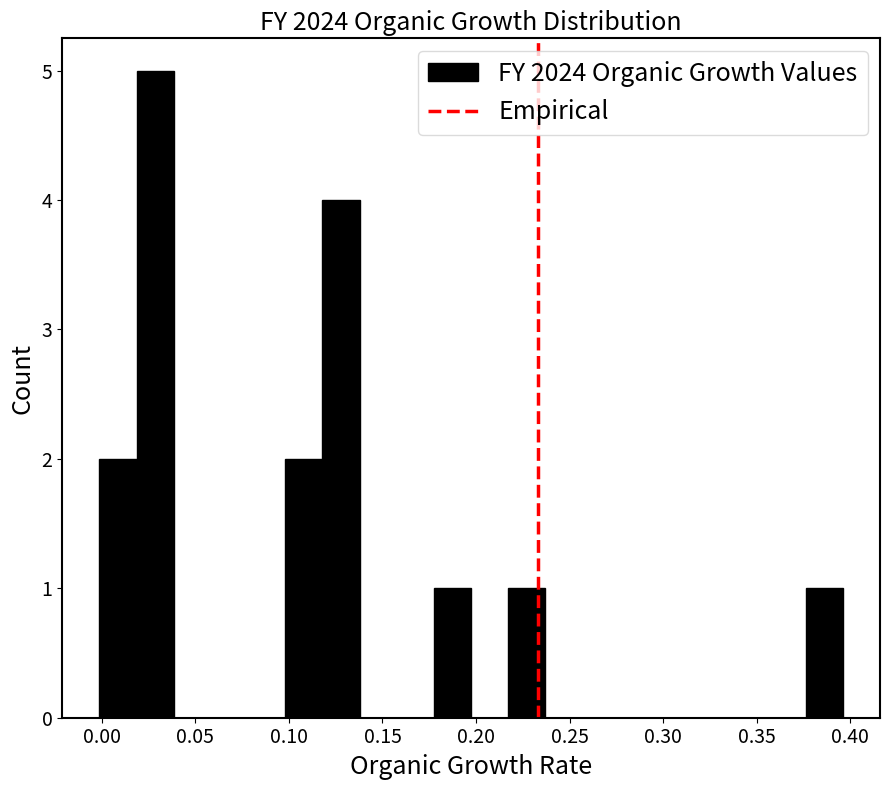

Read against the x-axis, roughly where is the centre of the tallest bar?

0.030